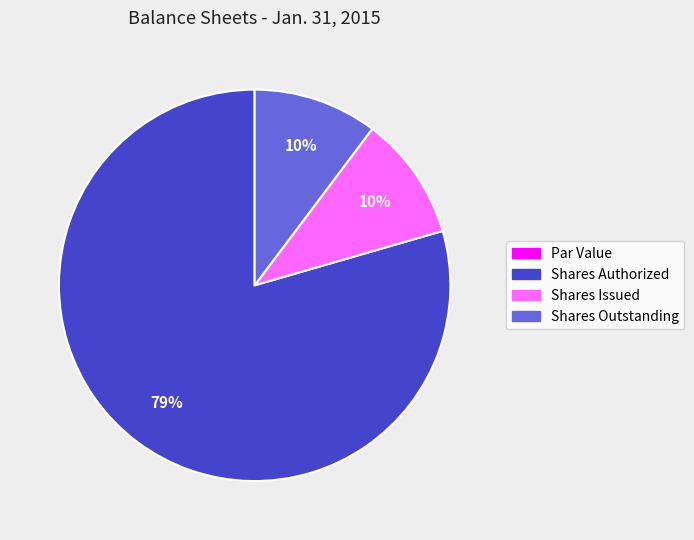

To the nearest percent, what is the average slice percentage?

25%